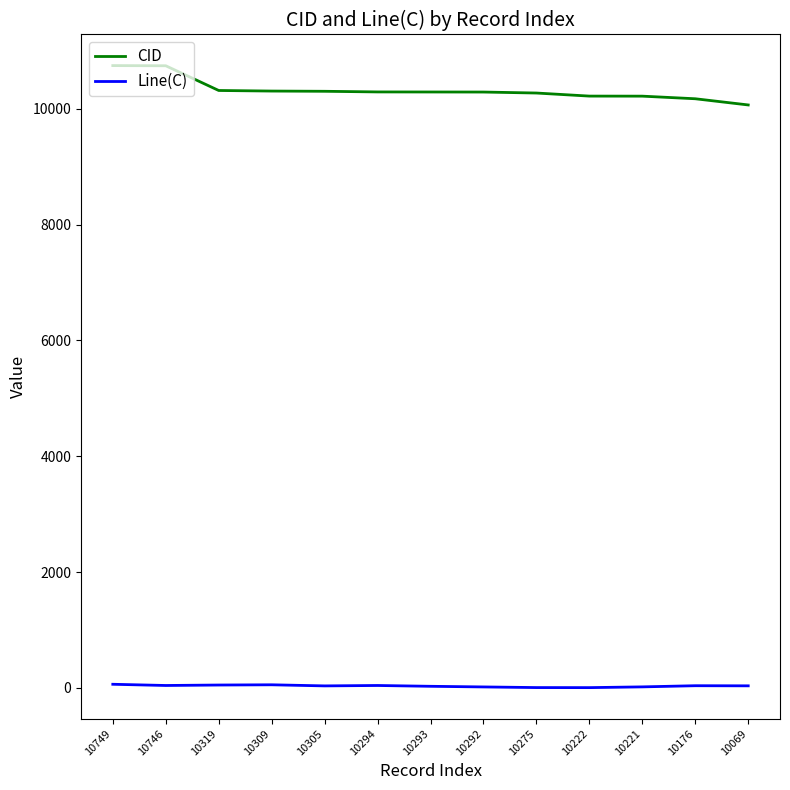

How many categories are shown in the chart?

13